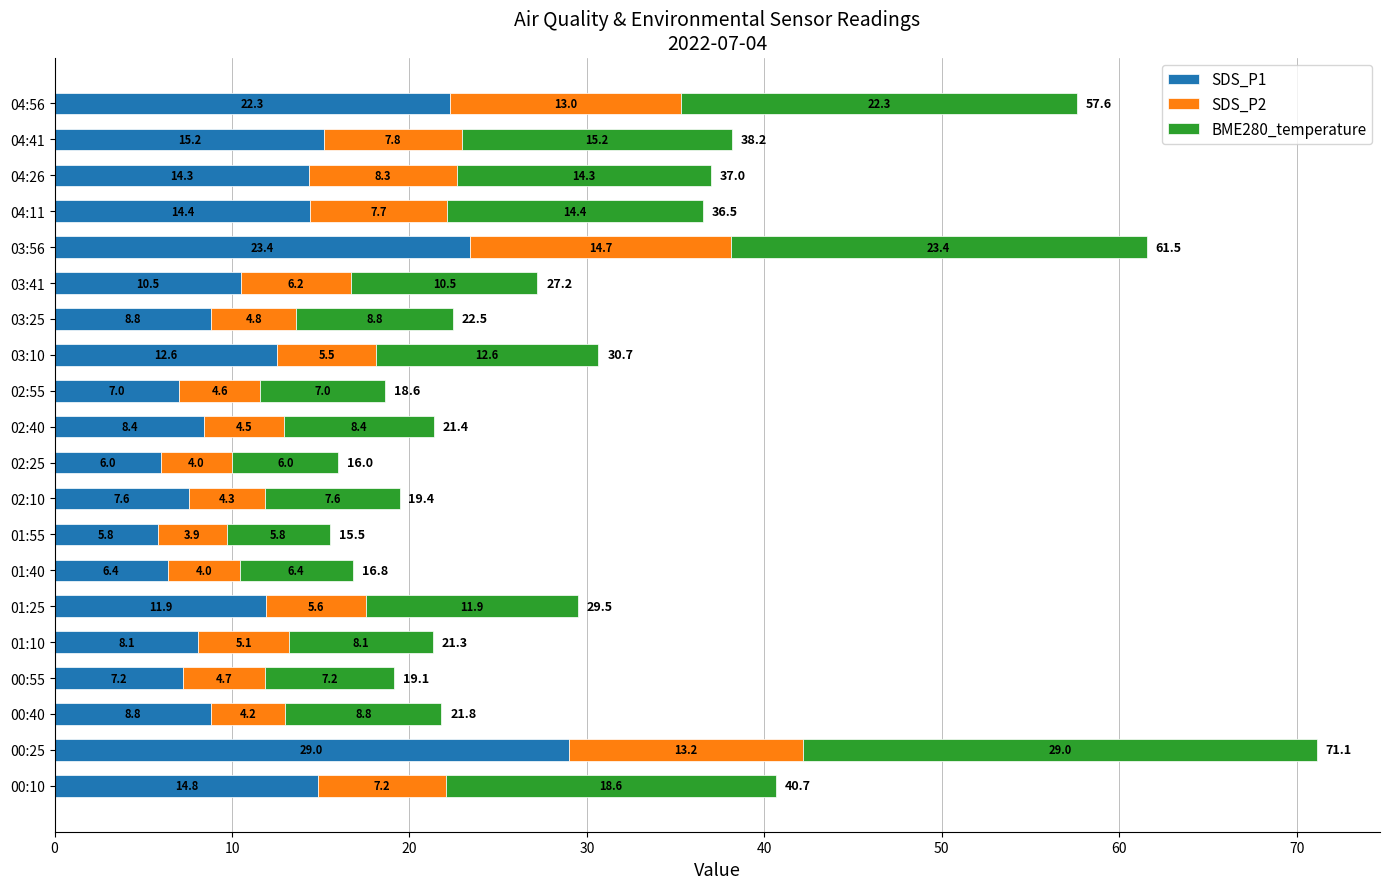

What is the difference between the maximum and second lowest values in the SDS_P1 series?

23.0